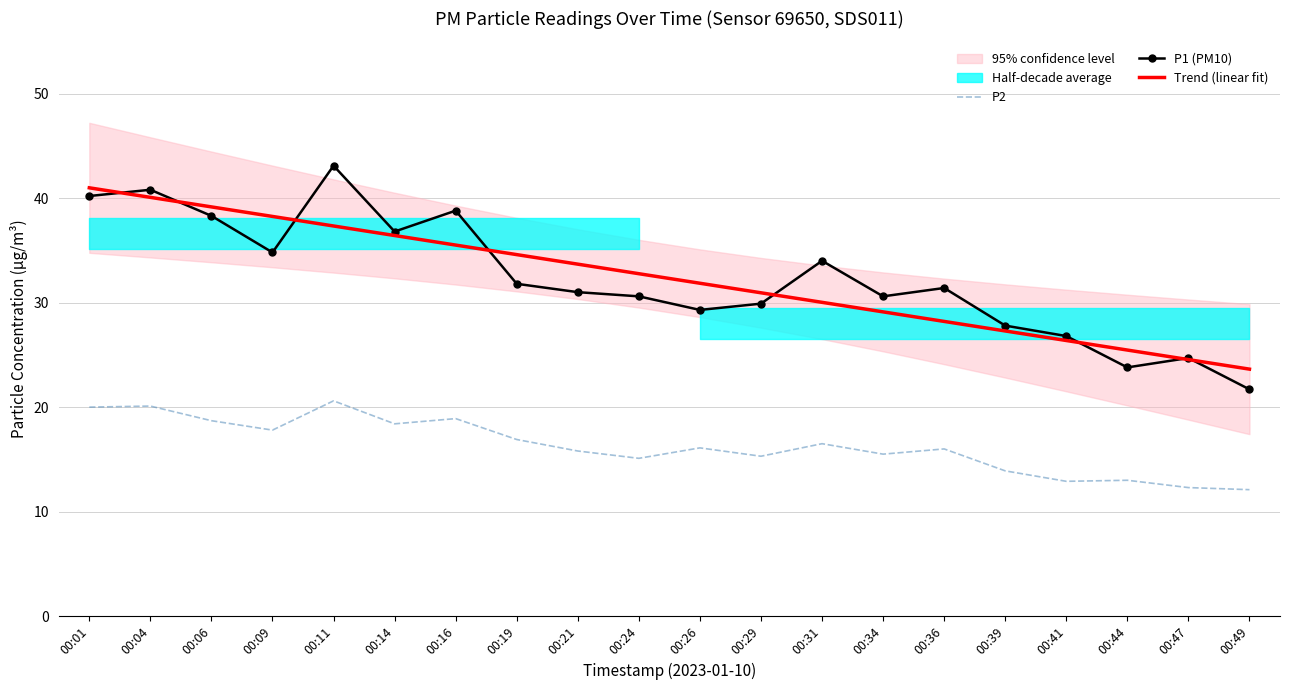

At which label does P2 reach its peak?

00:11